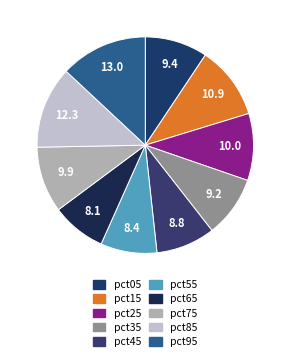

Rank the categories by value from lowest to highest.

pct65, pct55, pct45, pct35, pct05, pct75, pct25, pct15, pct85, pct95